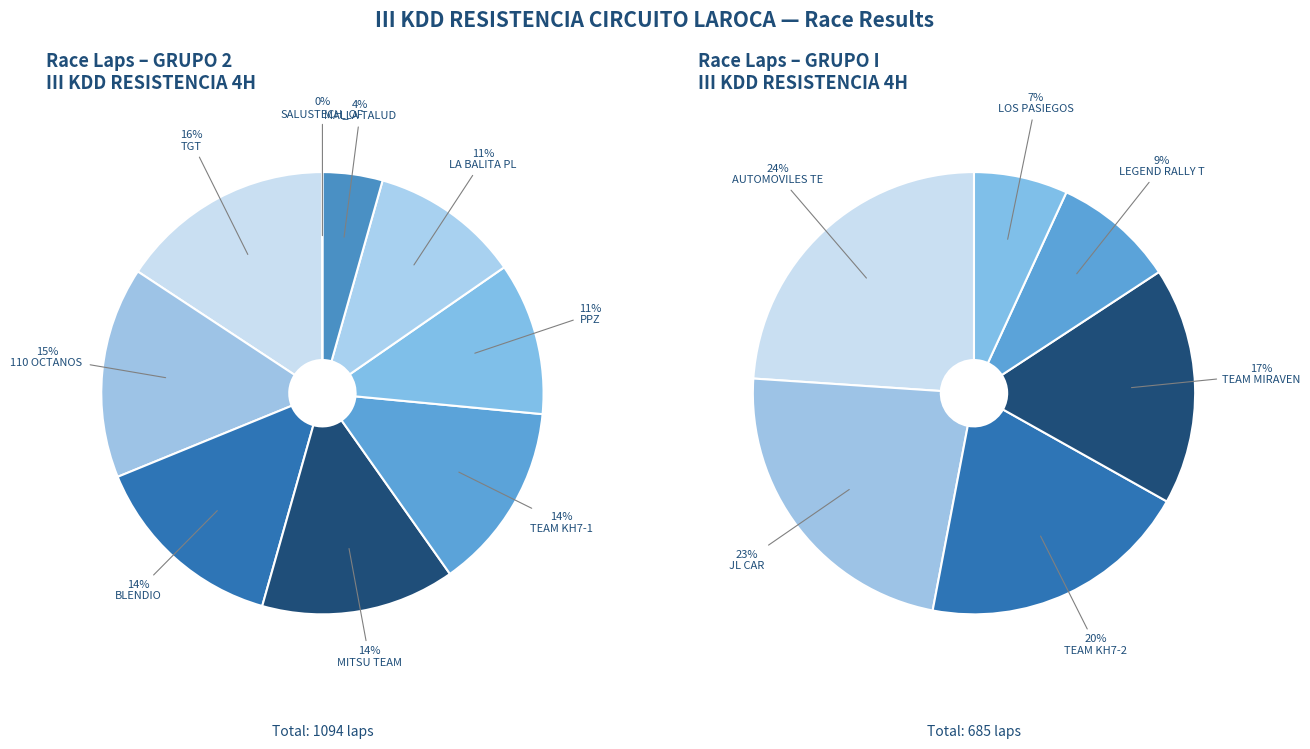

The AUTOMOVILES TERAN slice represents 24% of the pie. True or false?

False